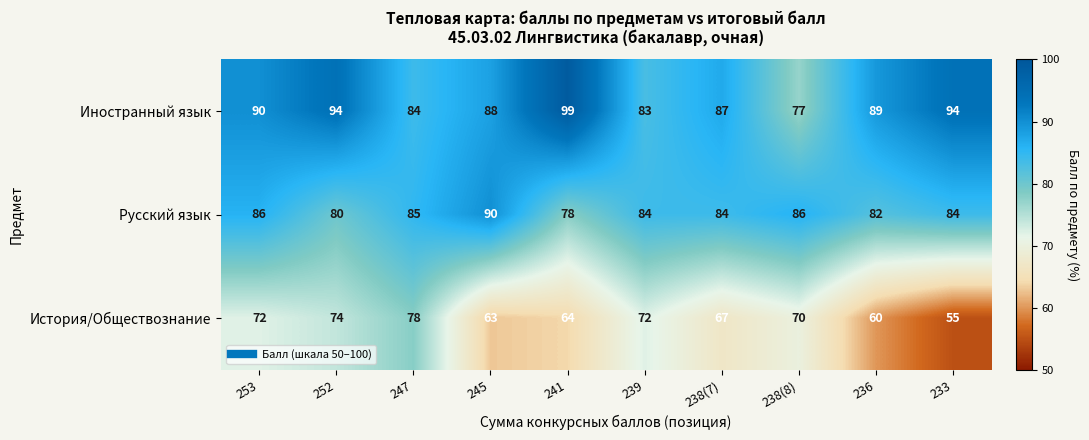

What is the total value across all series at 245?

241